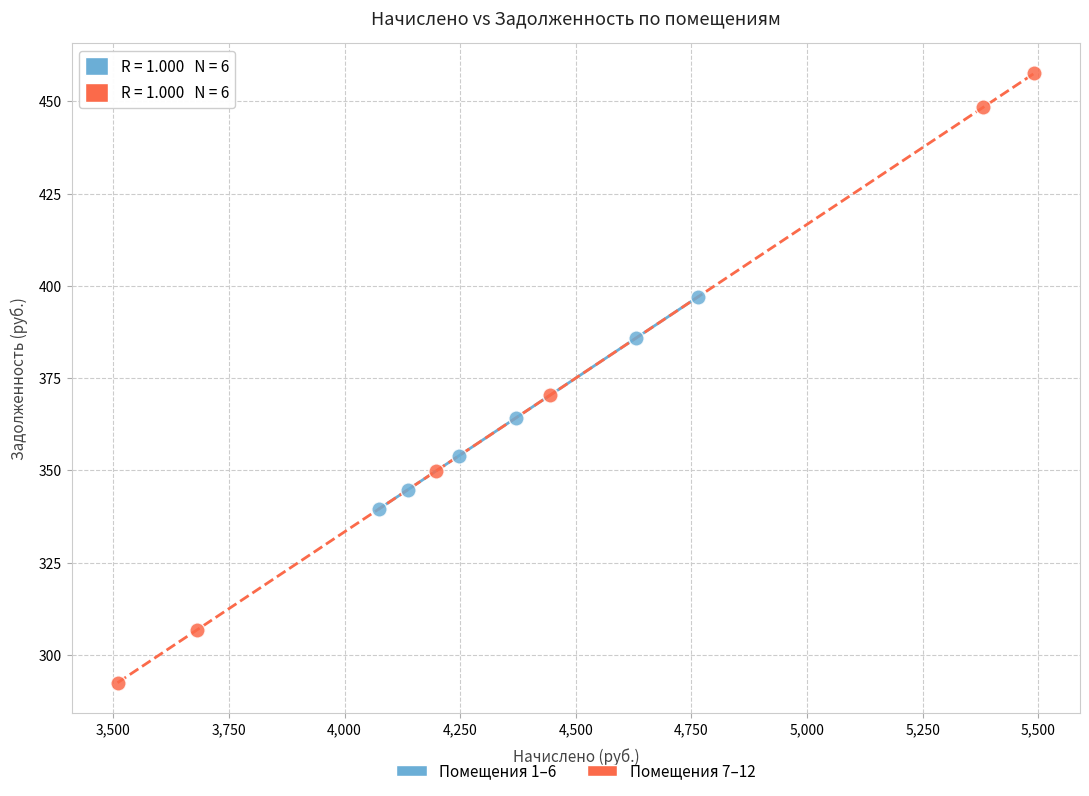

Which series has the largest Y range (max minus min)?

Помещения 7–12